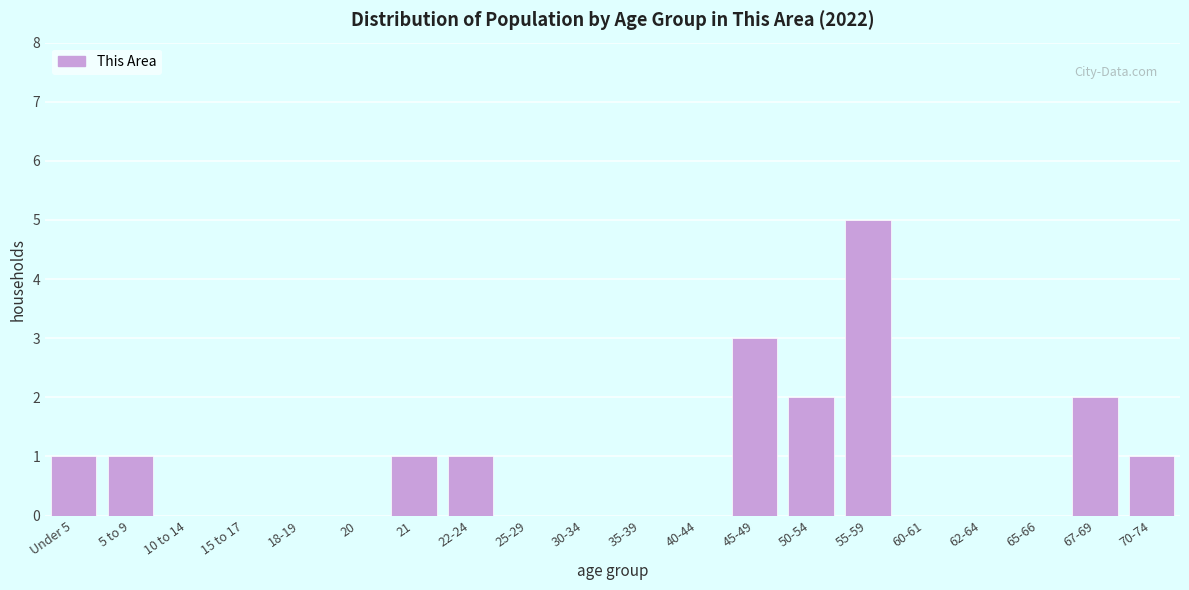

Reading right to left, what are all the values shown in this chart?

70-74=1	67-69=2	65-66=0	62-64=0	60-61=0	55-59=5	50-54=2	45-49=3	40-44=0	35-39=0	30-34=0	25-29=0	22-24=1	21=1	20=0	18-19=0	15 to 17=0	10 to 14=0	5 to 9=1	Under 5=1